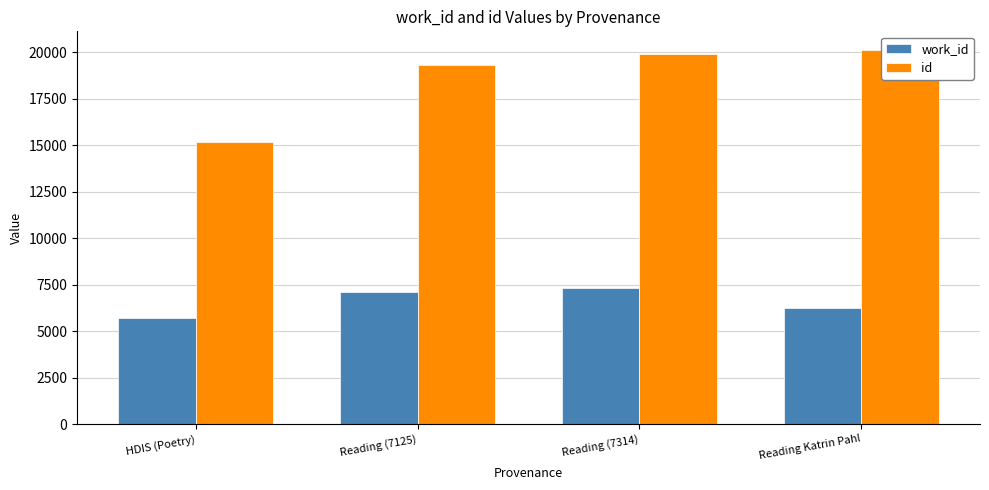

What is the label of the 1st bar from the left?

HDIS (Poetry)